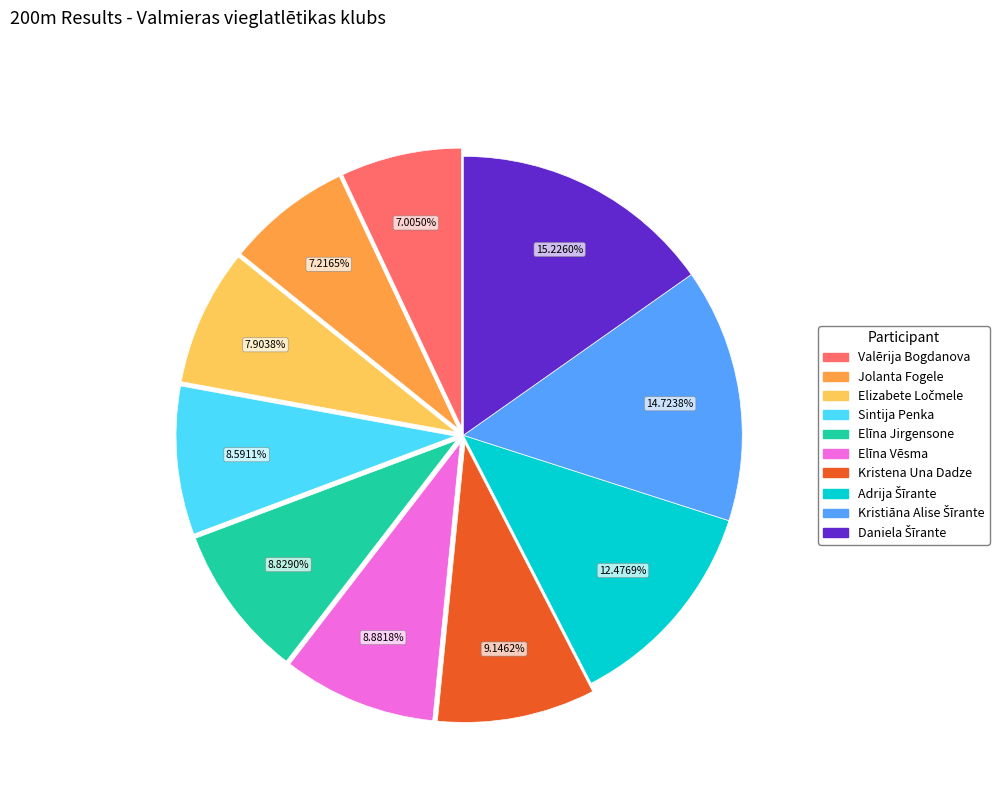

Do Kristena Una Dadze and Elīna Jirgensone together represent more than half of the pie?

No